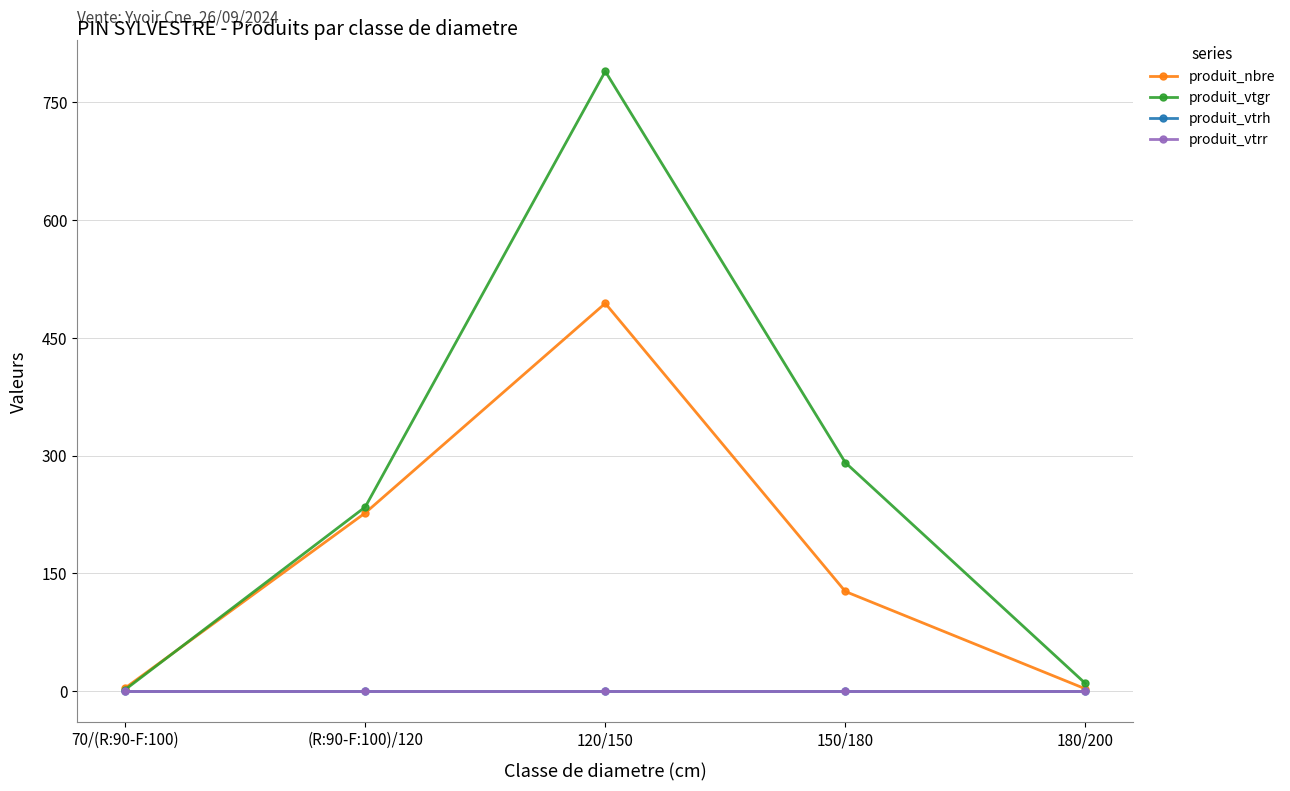

How many lines are shown in the chart?

4